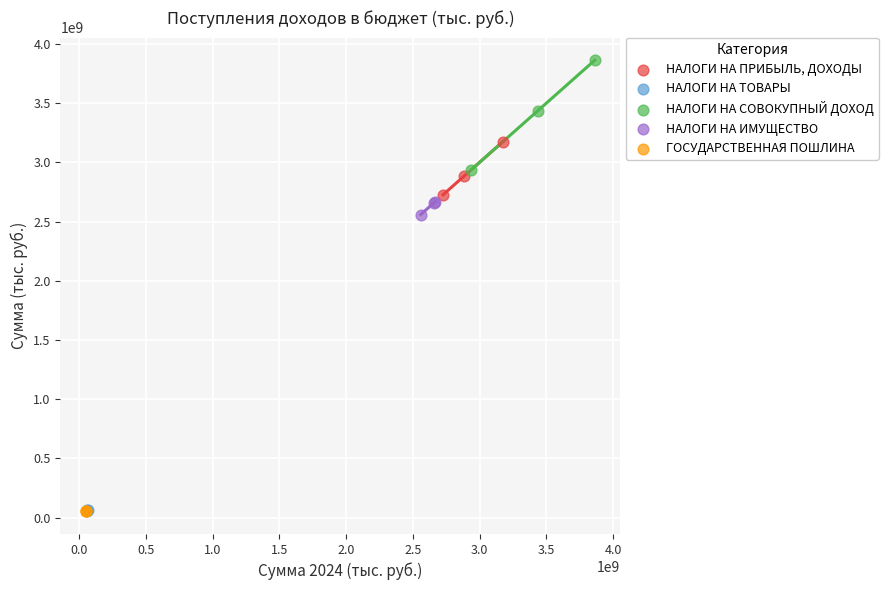

What are all the series names shown in the legend?

НАЛОГИ НА ПРИБЫЛЬ, ДОХОДЫ, НАЛОГИ НА ТОВАРЫ, НАЛОГИ НА СОВОКУПНЫЙ ДОХОД, НАЛОГИ НА ИМУЩЕСТВО, ГОСУДАРСТВЕННАЯ ПОШЛИНА